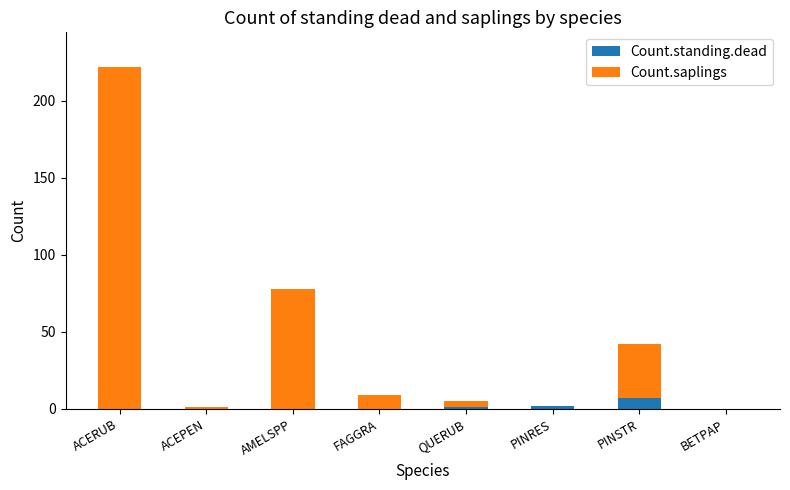

Reading left to right, list the values for the Count.standing.dead series.

ACERUB=0	ACEPEN=0	AMELSPP=0	FAGGRA=0	QUERUB=1	PINRES=2	PINSTR=7	BETPAP=0